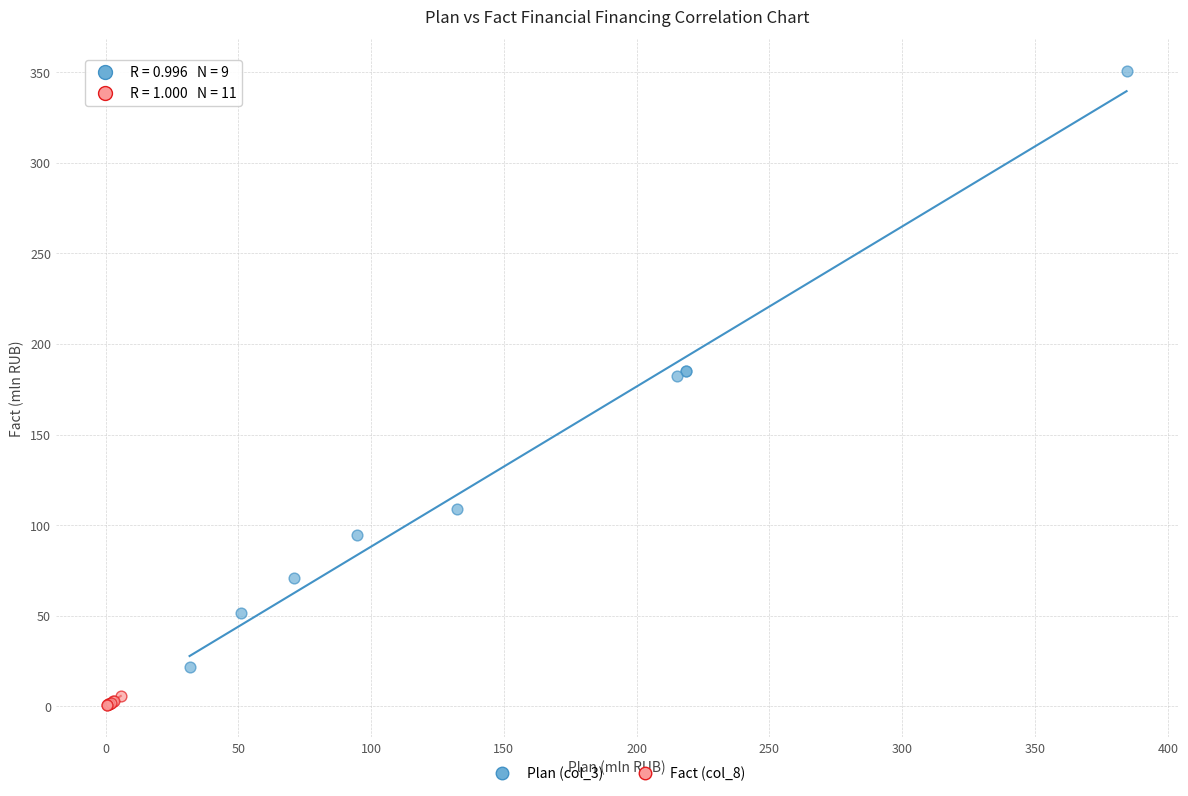

Which series reaches the maximum Y coordinate?

Plan (col_3)